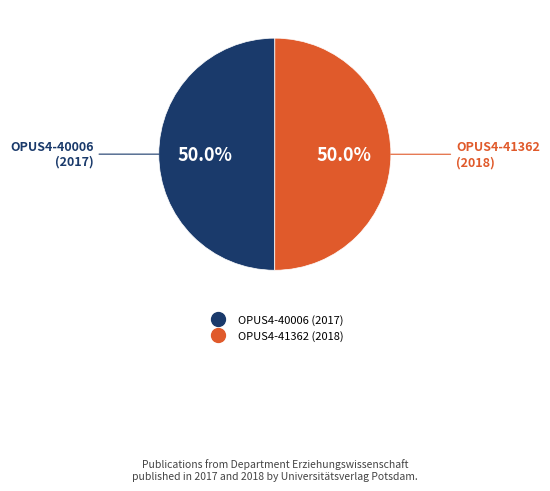

Is it true that OPUS4-41362 is 61% of the pie?

False